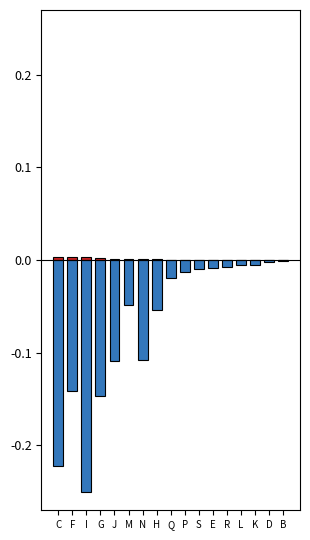

Rank the categories by broj plaćenih zaposlenika value from lowest to highest.

I, C, G, F, J, N, H, M, Q, P, S, E, R, K, L, D, B